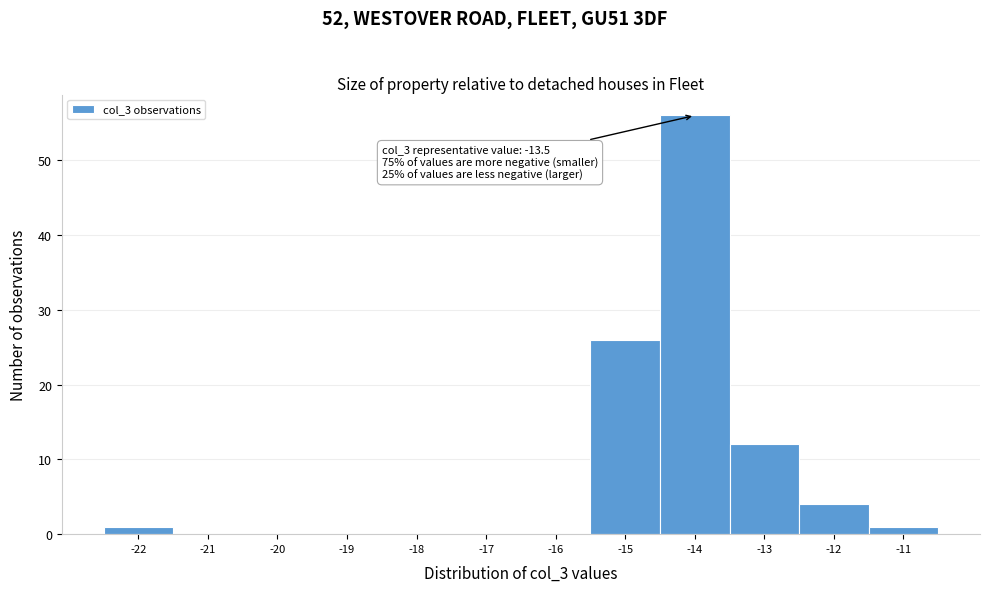

Reading left to right, extract all data points from this chart.

-22=1	-21=0	-20=0	-19=0	-18=0	-17=0	-16=0	-15=26	-14=56	-13=12	-12=4	-11=1